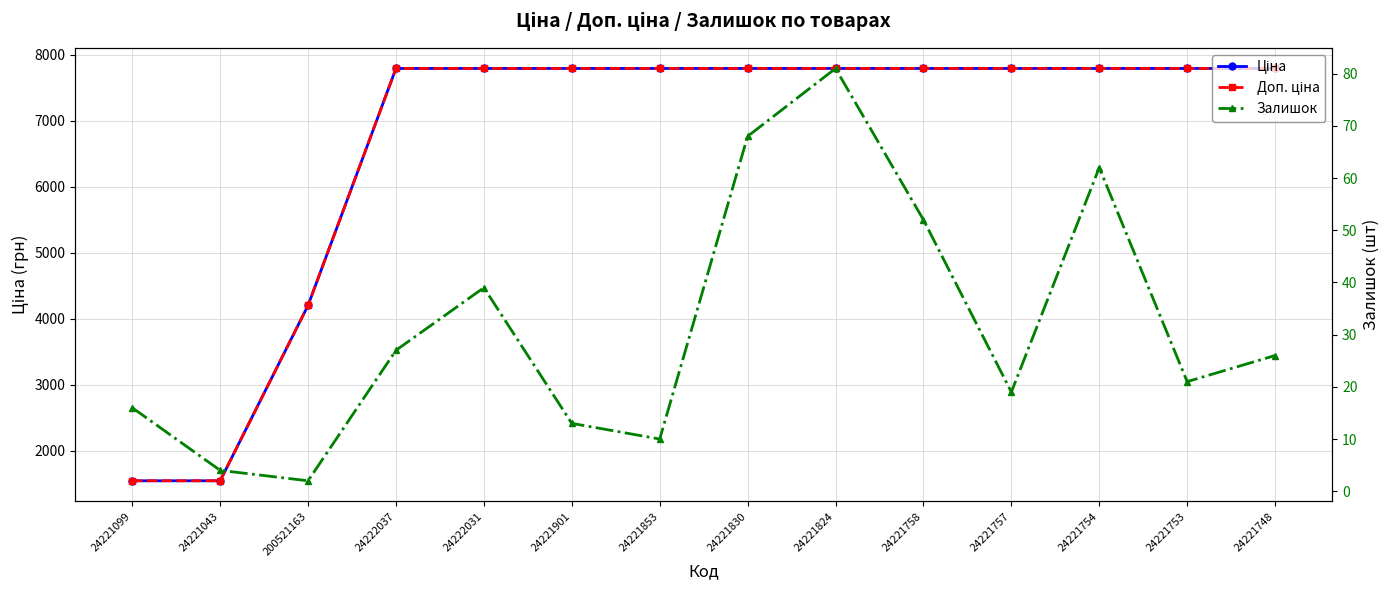

At which category does Залишок reach its first local valley?

200521163